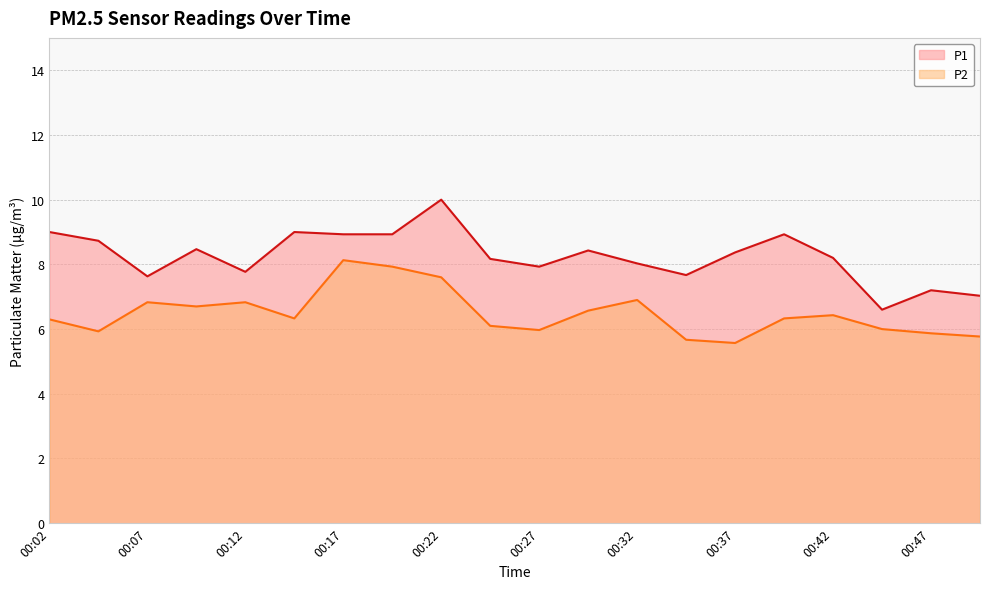

Which series has the largest total across all categories?

P1